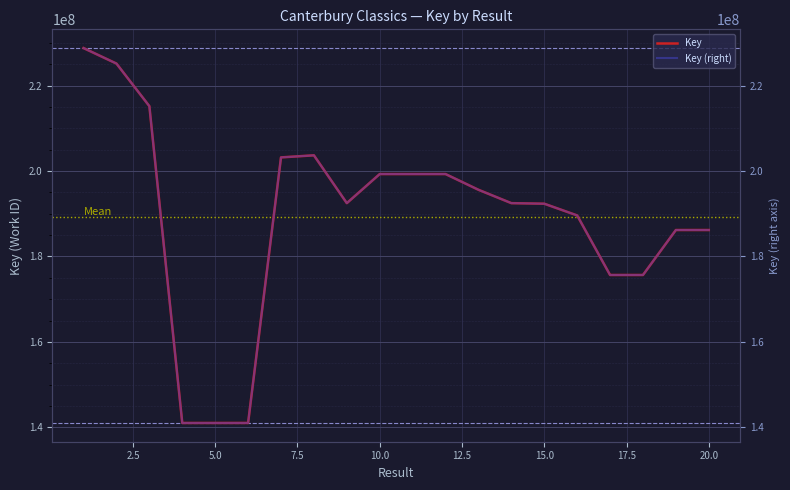

Which series has the widest spread of values?

Key